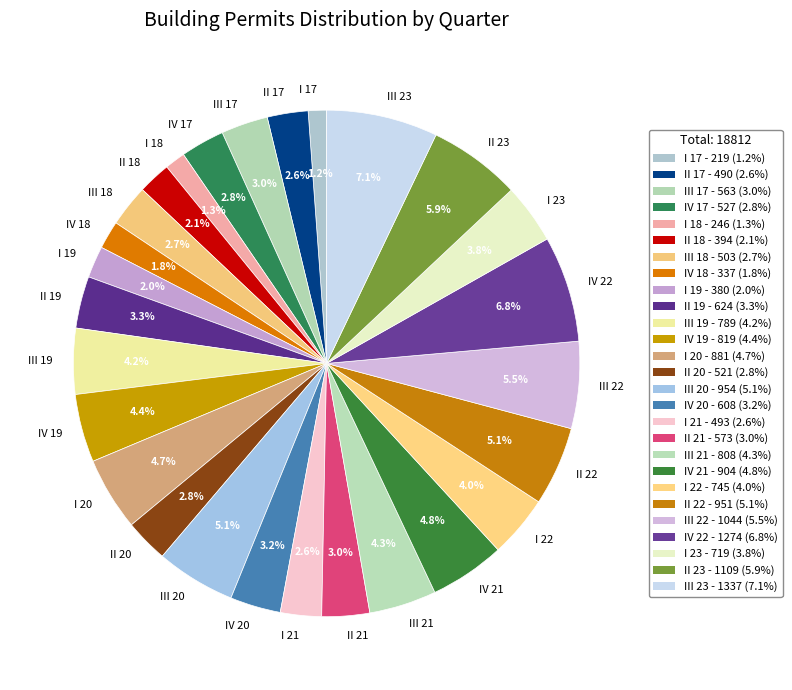

To the nearest percent, what percentage of the pie is IV 20?

3%